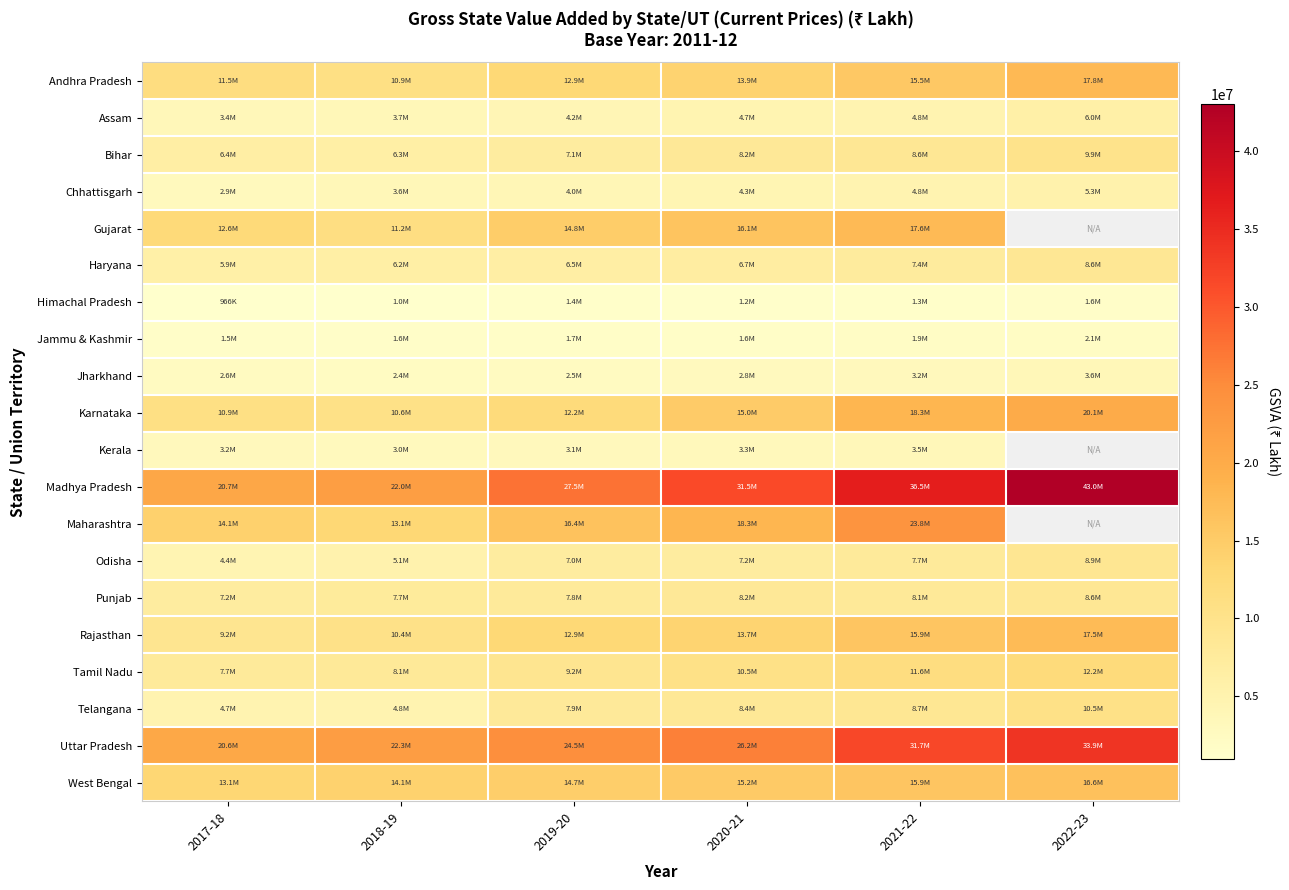

Rank the categories by Punjab value from highest to lowest.

2022-23, 2020-21, 2021-22, 2019-20, 2018-19, 2017-18